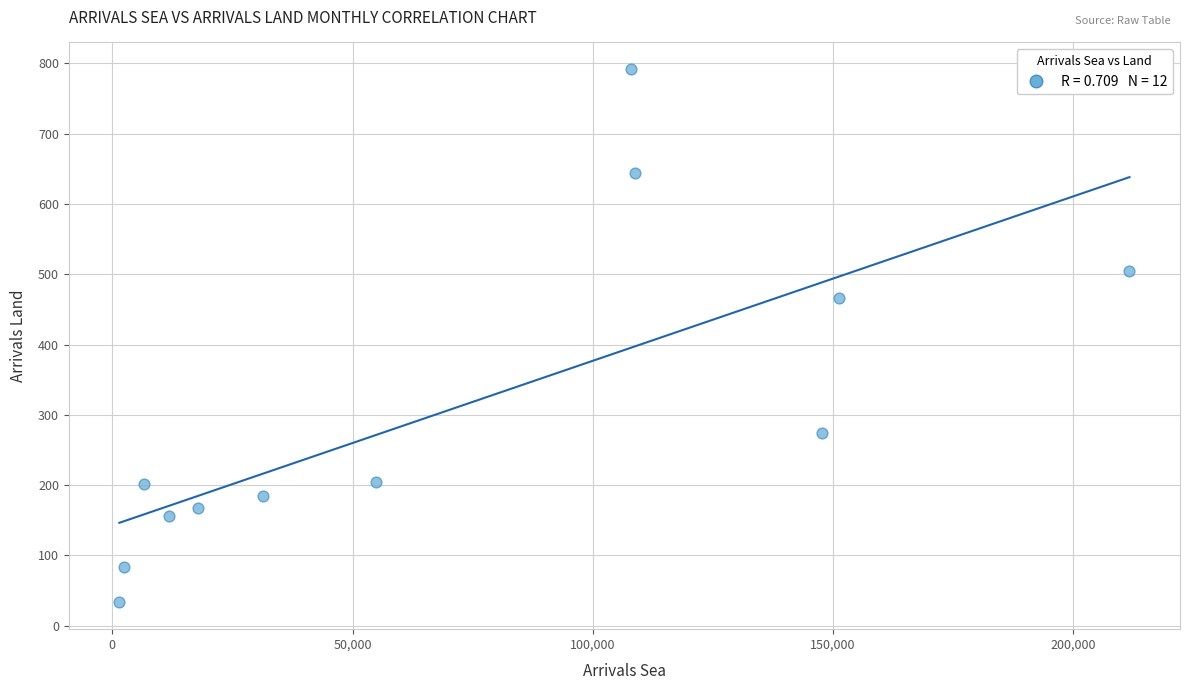

What is the range of X values (max minus min)?

210191